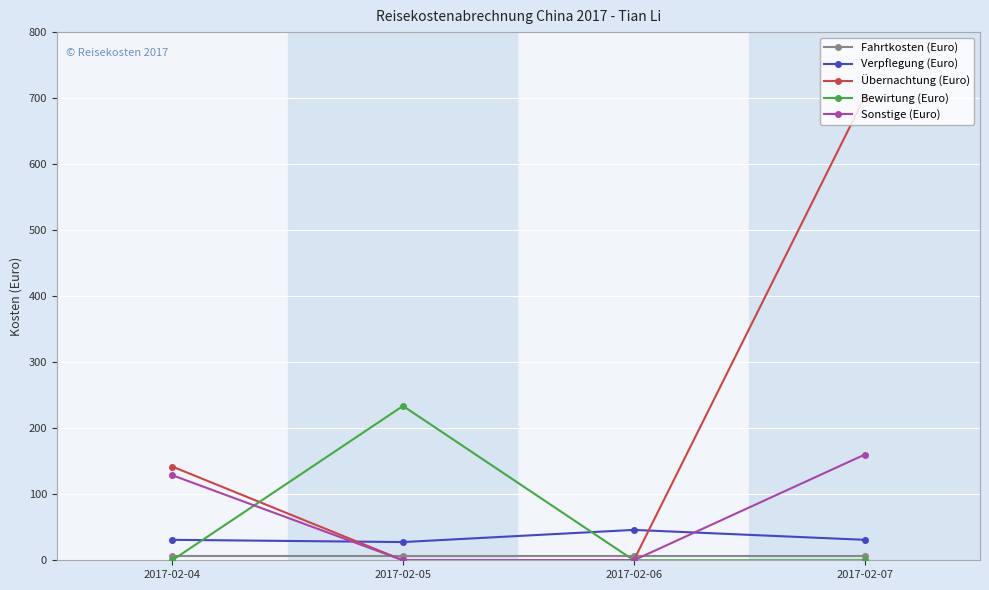

What is the average value of the Verpflegung (Euro) series?

33.9